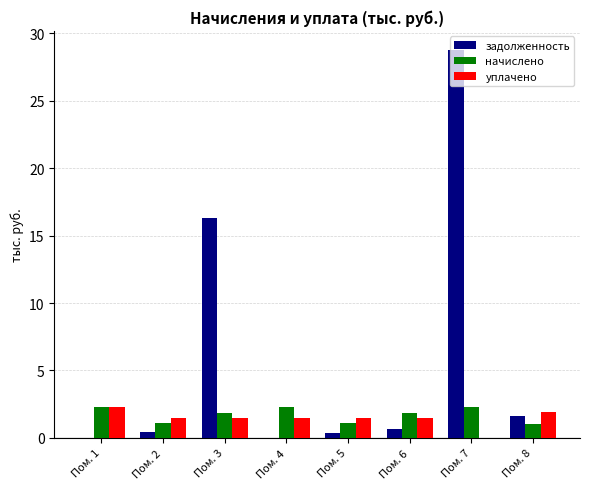

Which series has the largest total across all categories?

задолженность